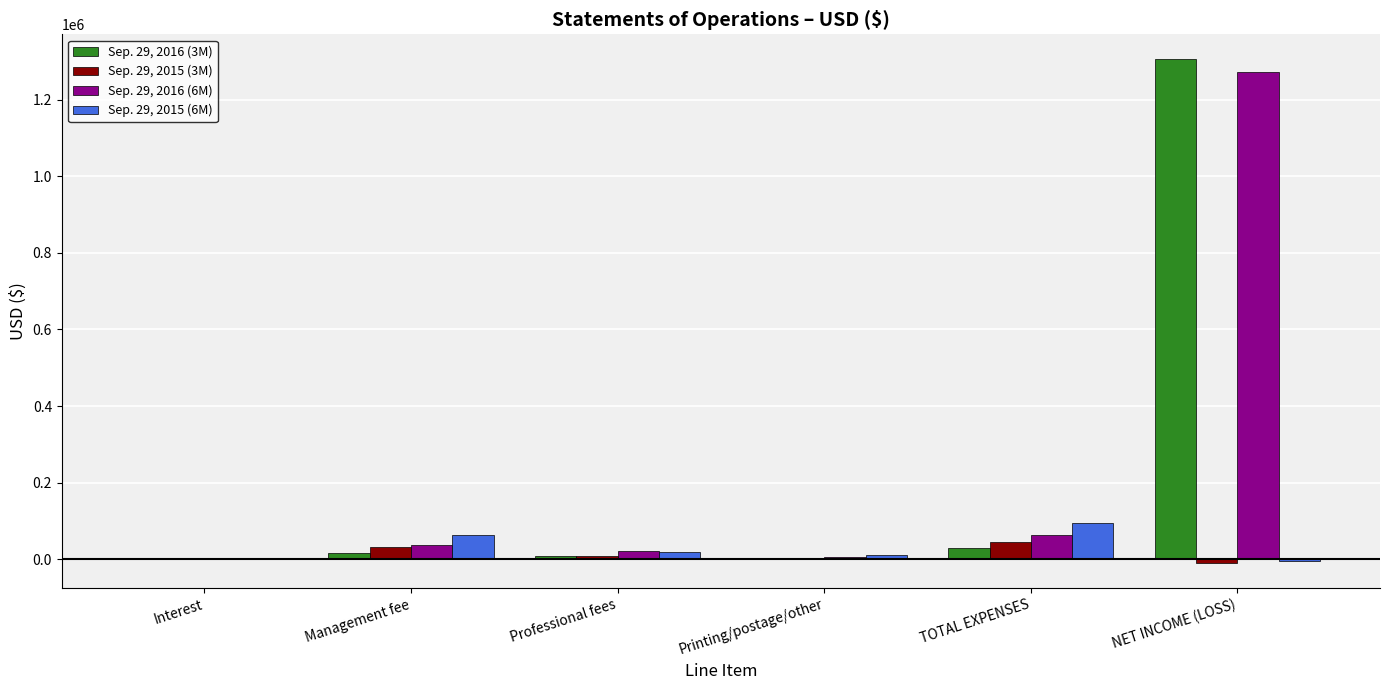

At which label is Sep. 29, 2016 (3M) closest to 653931?

TOTAL EXPENSES